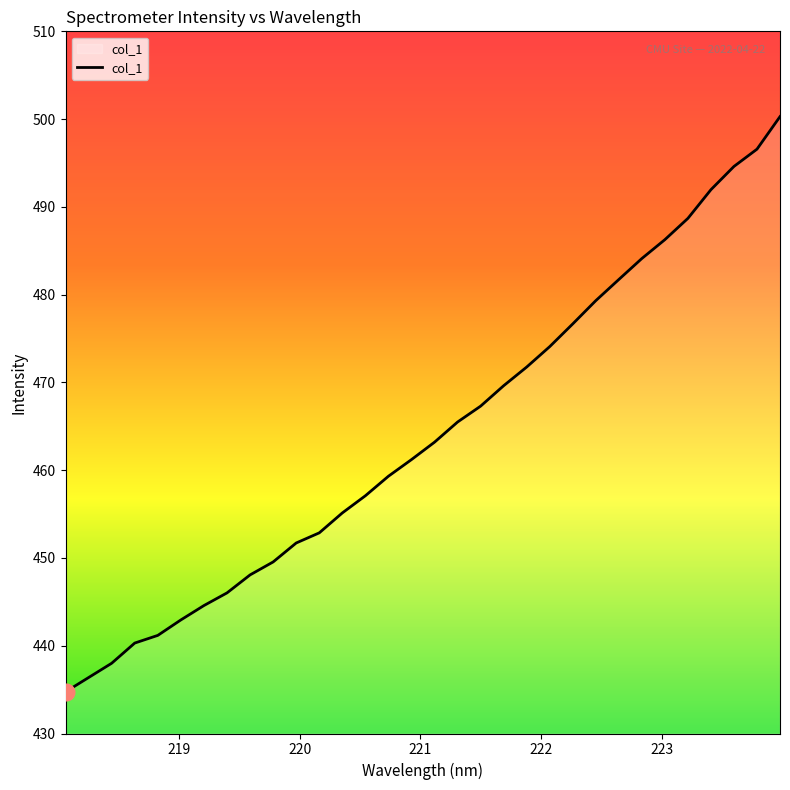

What is the difference between the maximum and second lowest values?

63.9